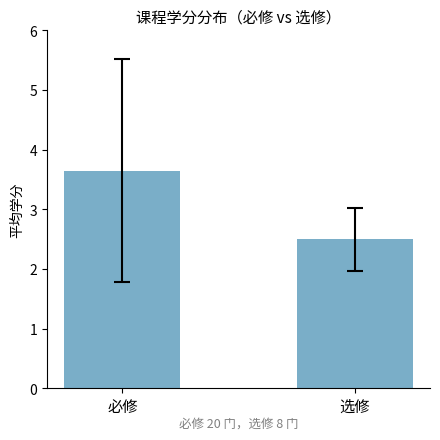

How many bars are there in total?

2